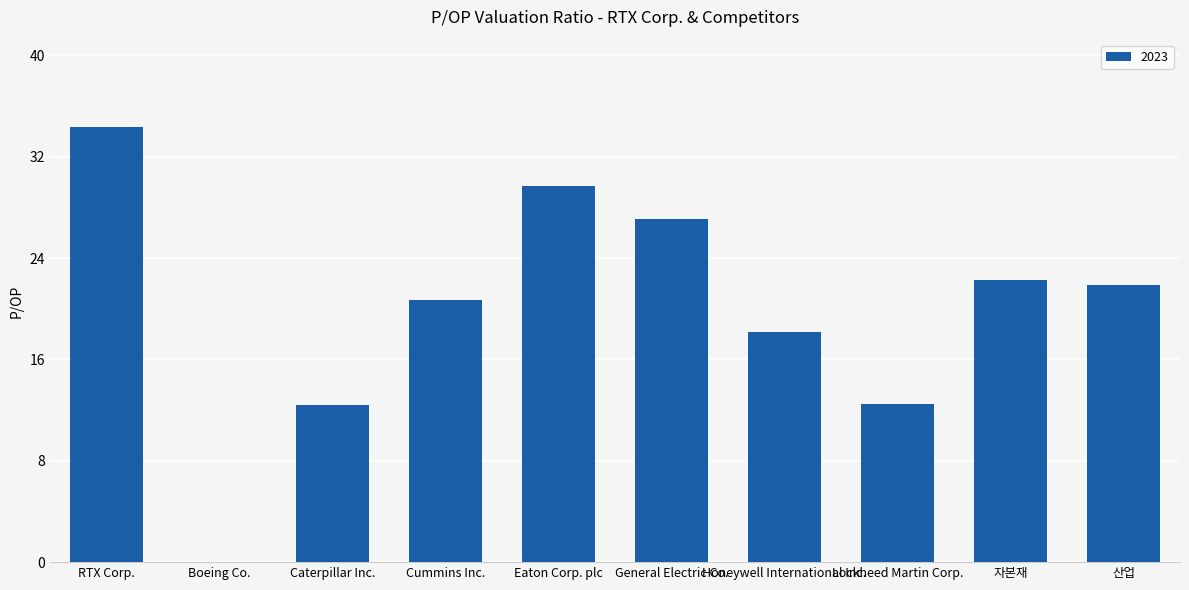

True or false: the data shows 8.7 at 자본재.

False